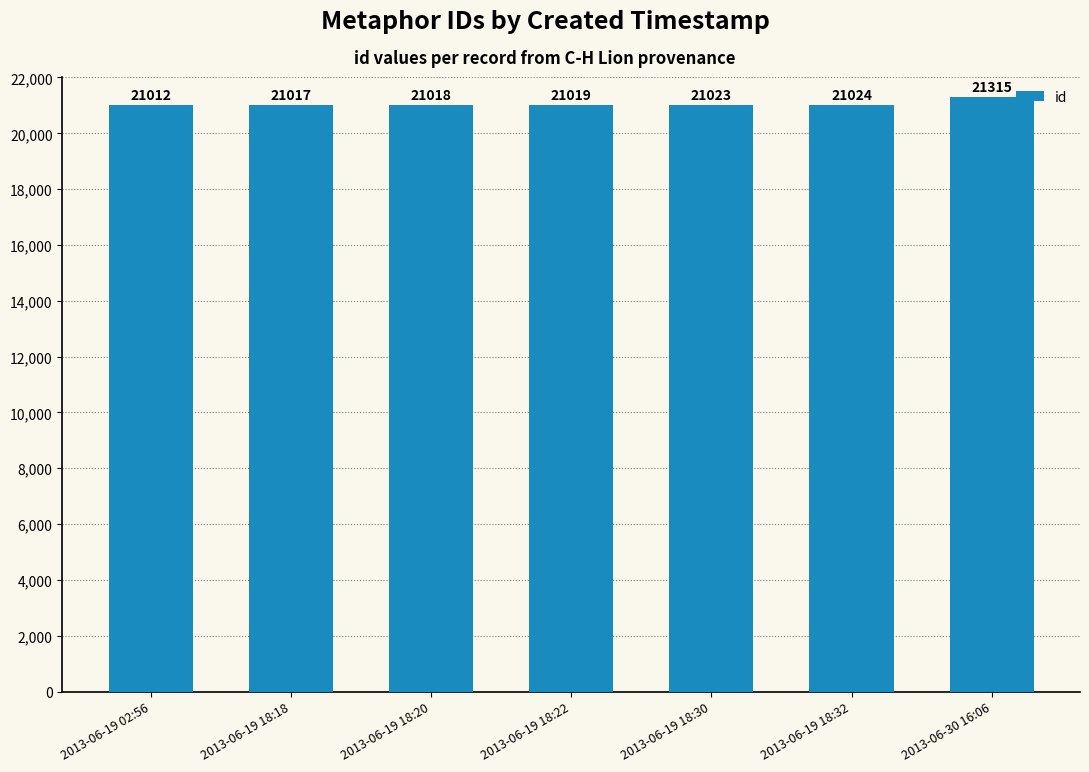

The chart shows a value of 35529 at 2013-06-19 18:22. True or false?

False